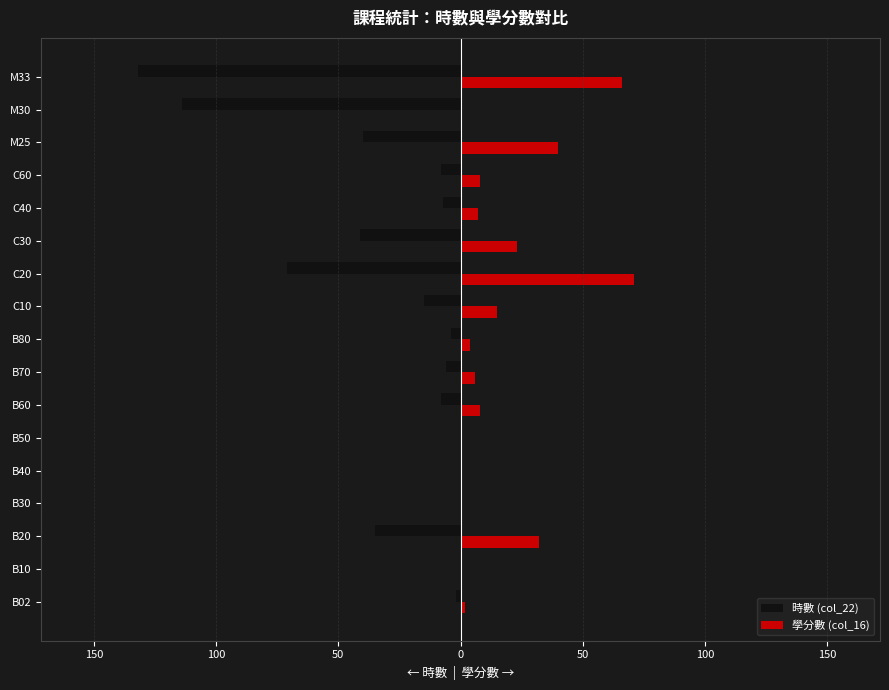

What are all the series names shown in the legend?

時數 (col_22), 學分數 (col_16)